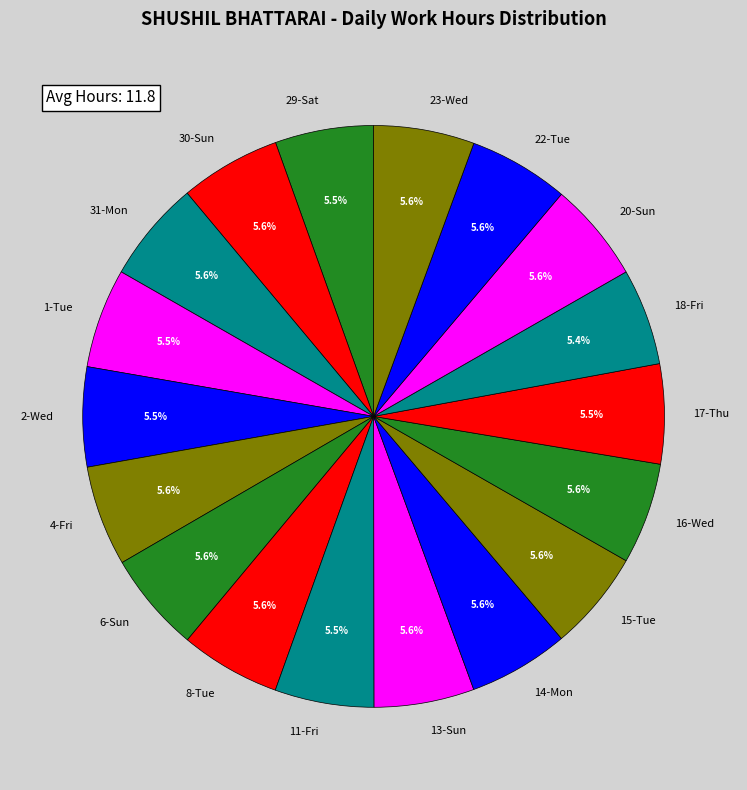

Is 13-Sun the majority of the pie?

No